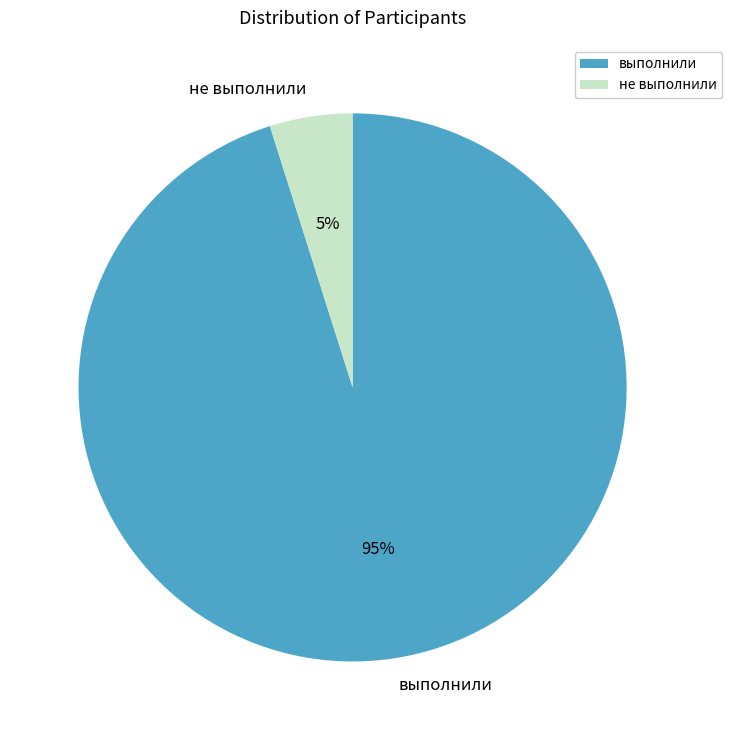

Do не выполнили and выполнили together represent more than half of the pie?

Yes